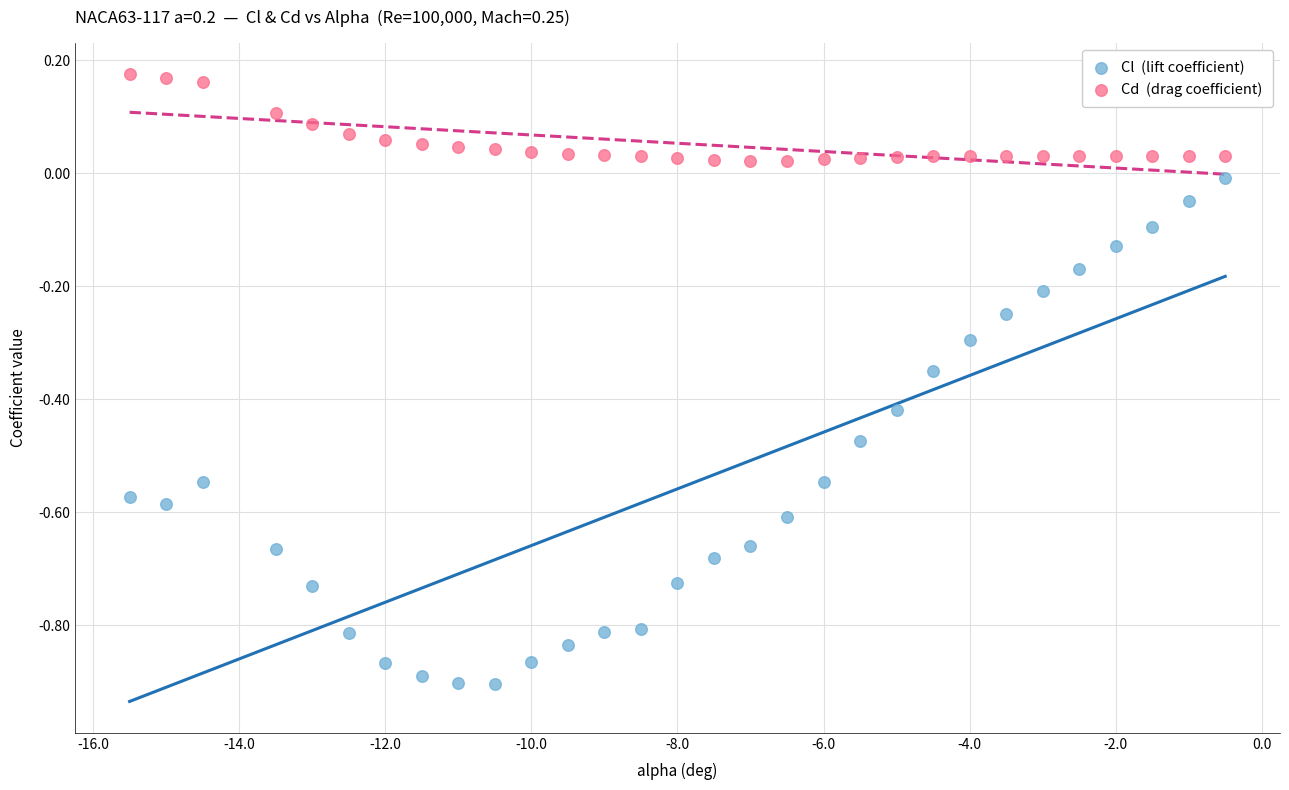

Which series contains the highest Y value?

Cd (drag coefficient)